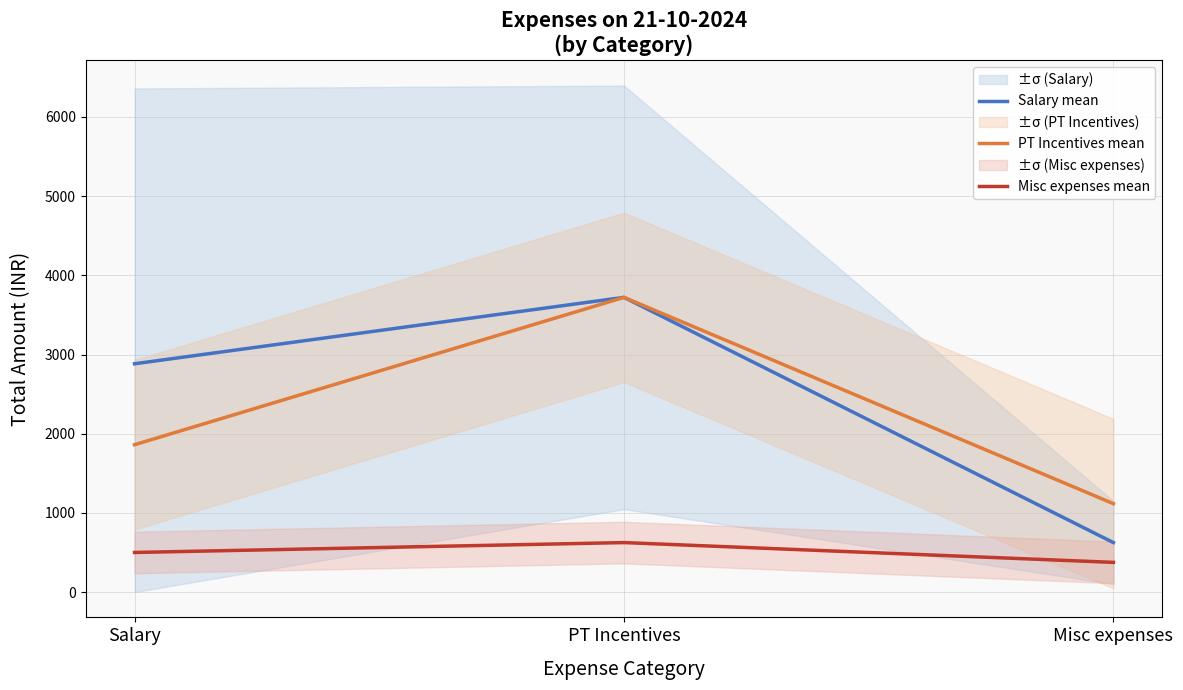

How many data points does each series have?

3